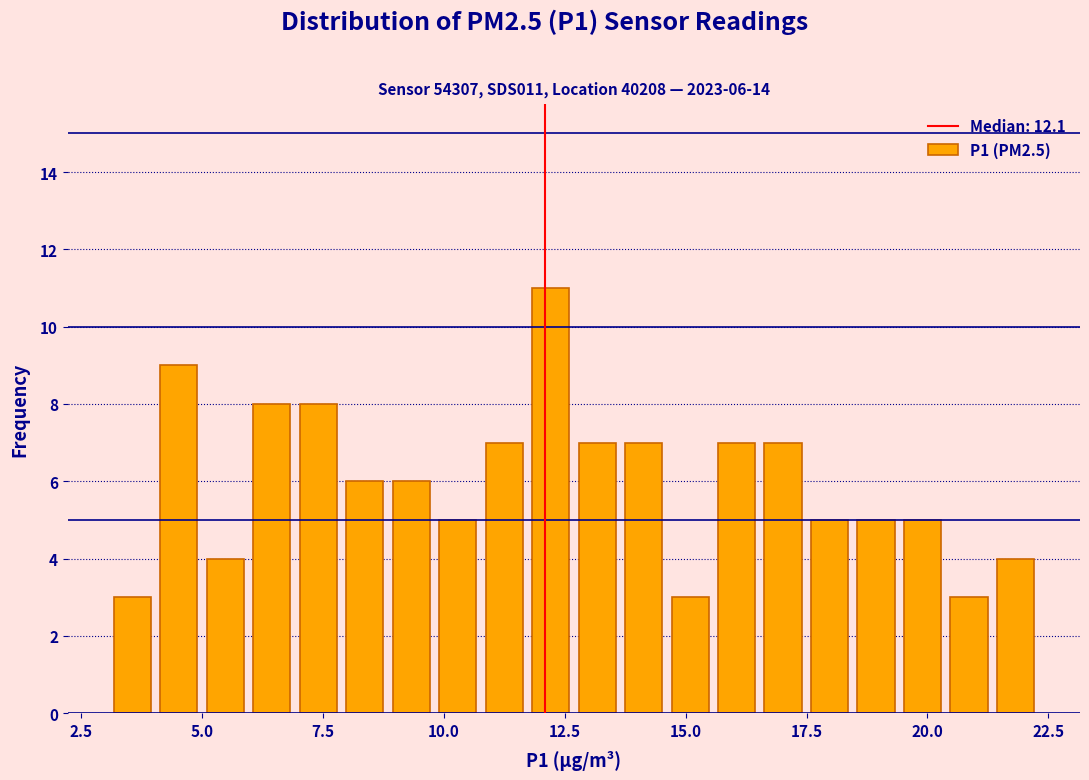

Around what value on the x-axis is the tallest bar? Give the approximate position of its centre, as read against the axis.

12.0